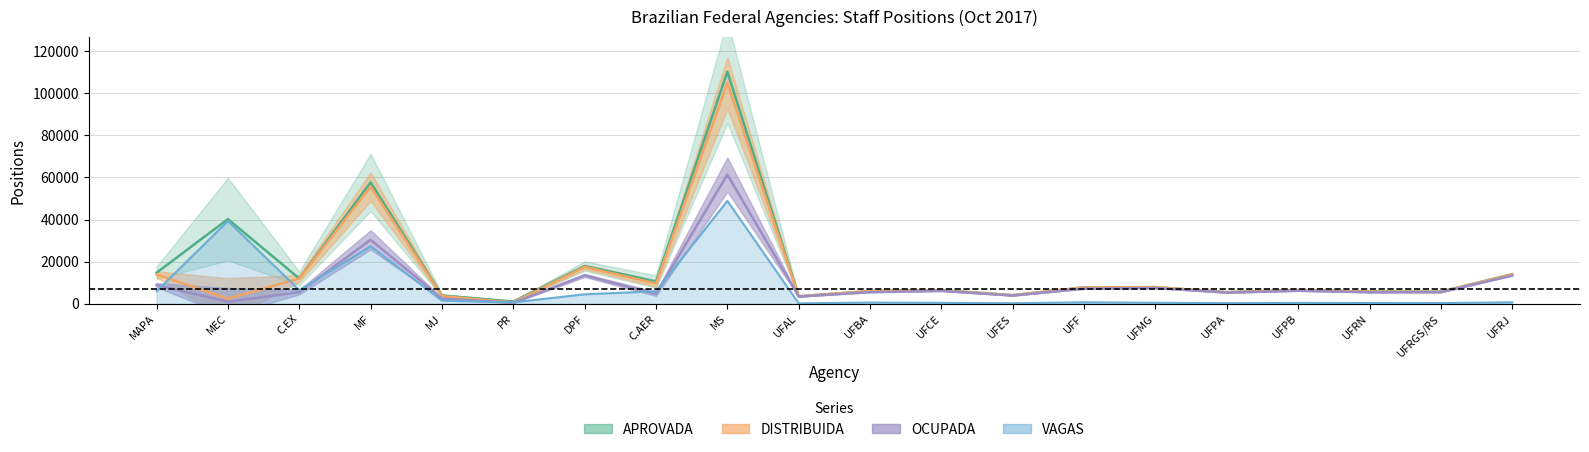

Does the chart have visible grid lines?

Yes